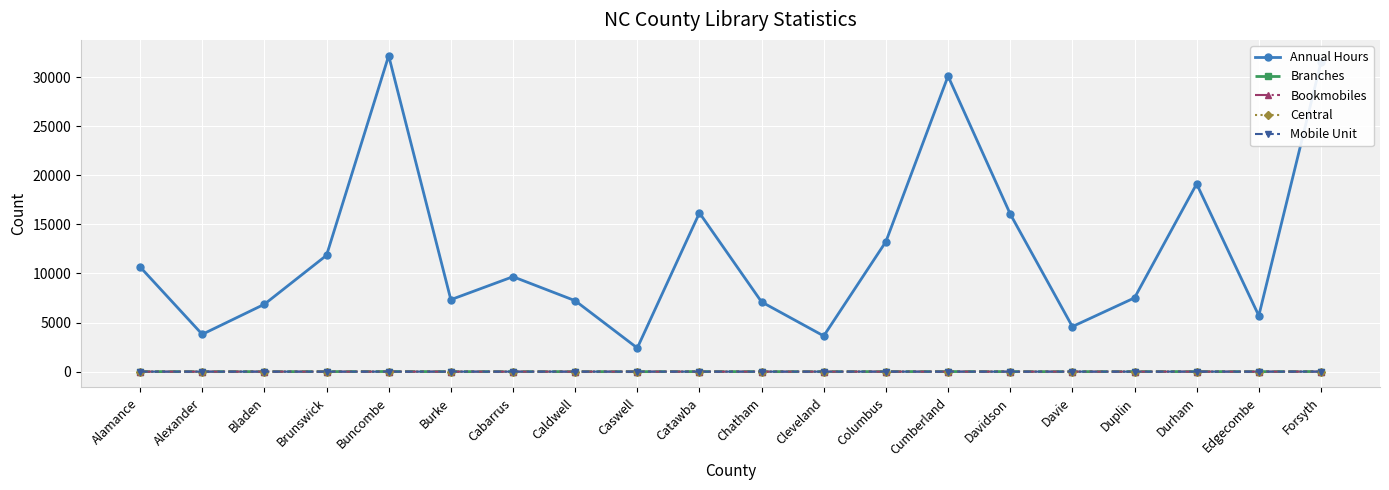

Is it true that Bookmobiles equals 0 at Cabarrus?

True